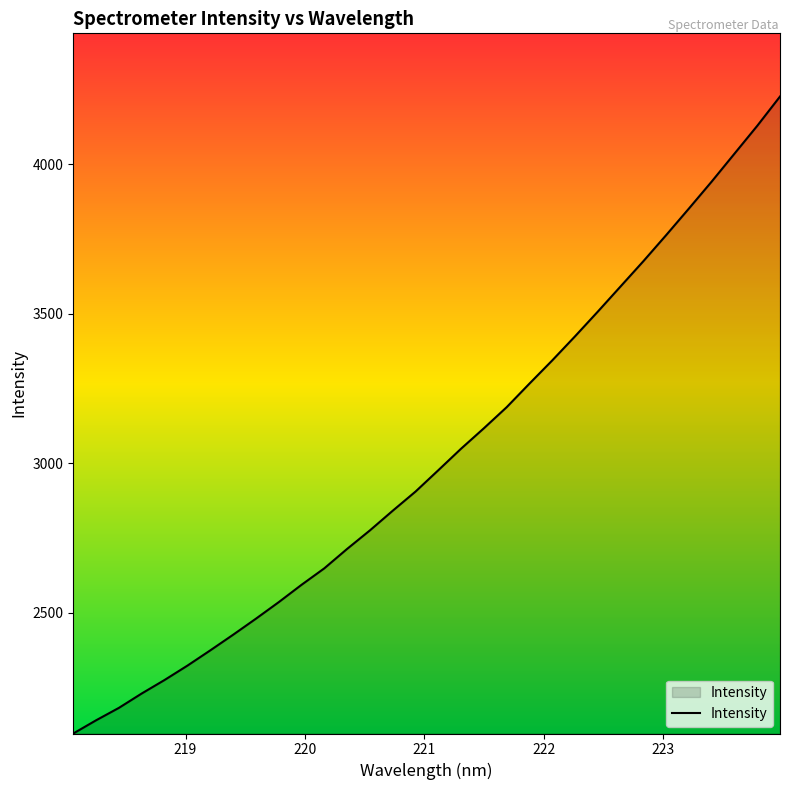

What is the difference between the maximum and minimum values?

2131.0